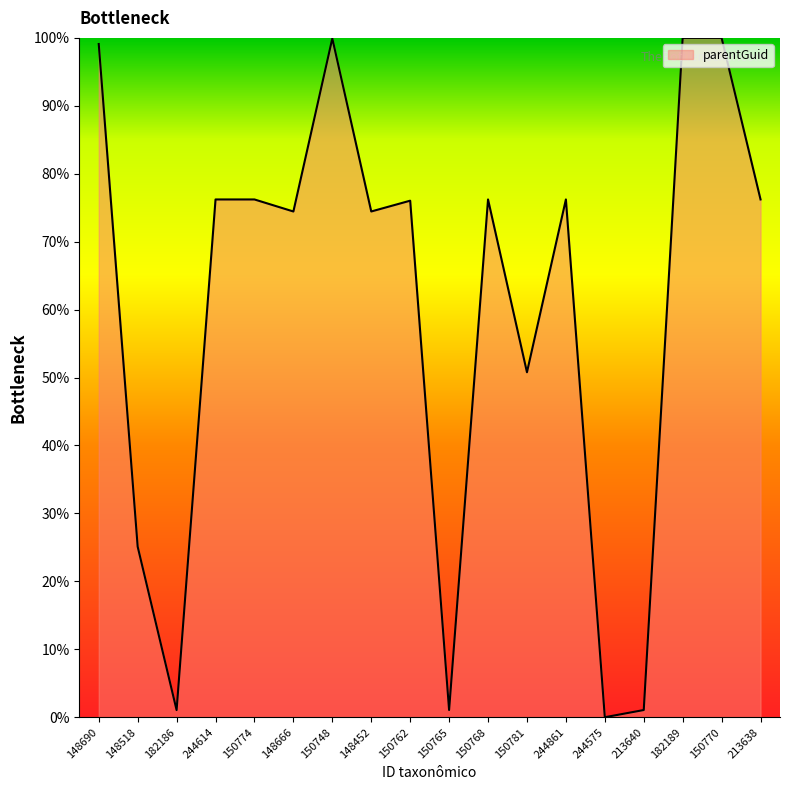

What is the difference between the maximum and minimum values?

100.0